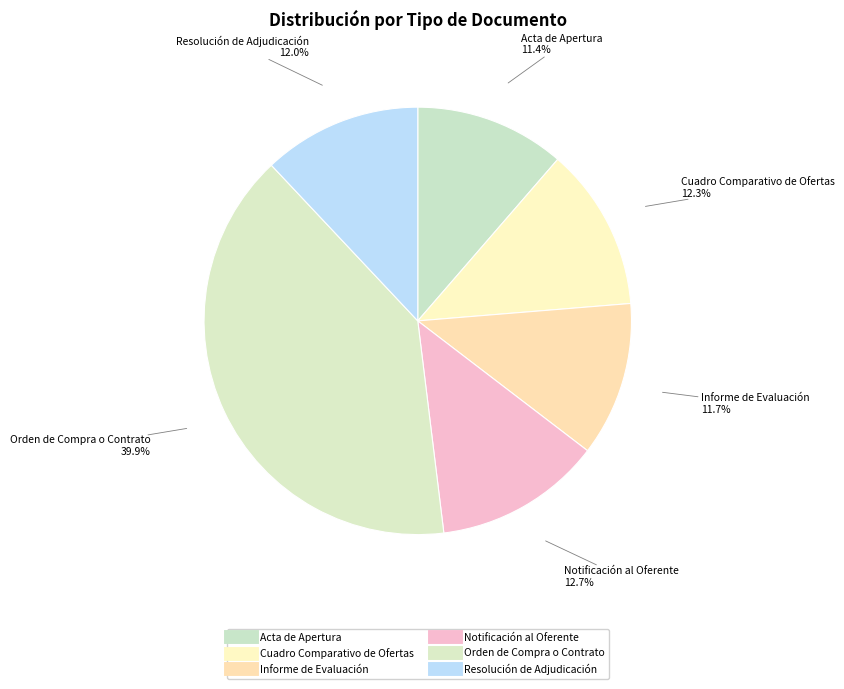

Which category has the smallest portion of the pie?

Acta de Apertura